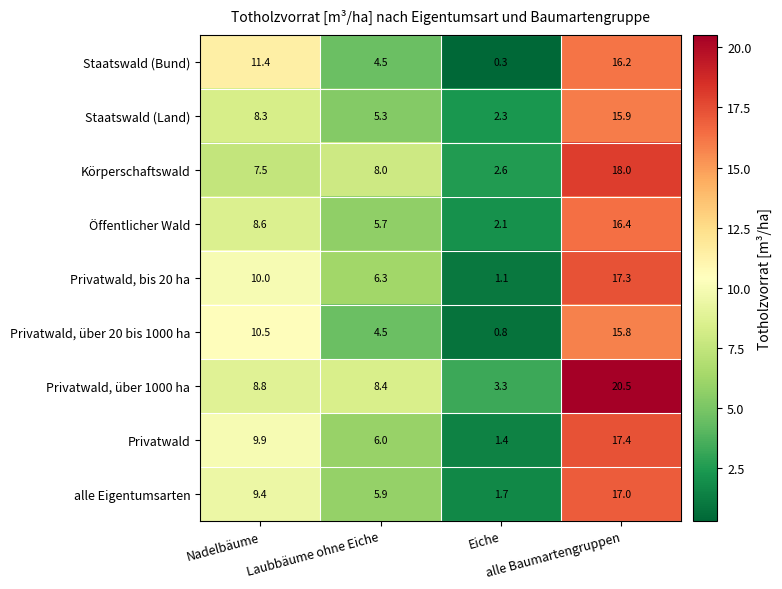

Rank the series by their maximum value, from highest to lowest.

Privatwald, über 1000 ha, Körperschaftswald, Privatwald, Privatwald, bis 20 ha, alle Eigentumsarten, Öffentlicher Wald, Staatswald (Bund), Staatswald (Land), Privatwald, über 20 bis 1000 ha